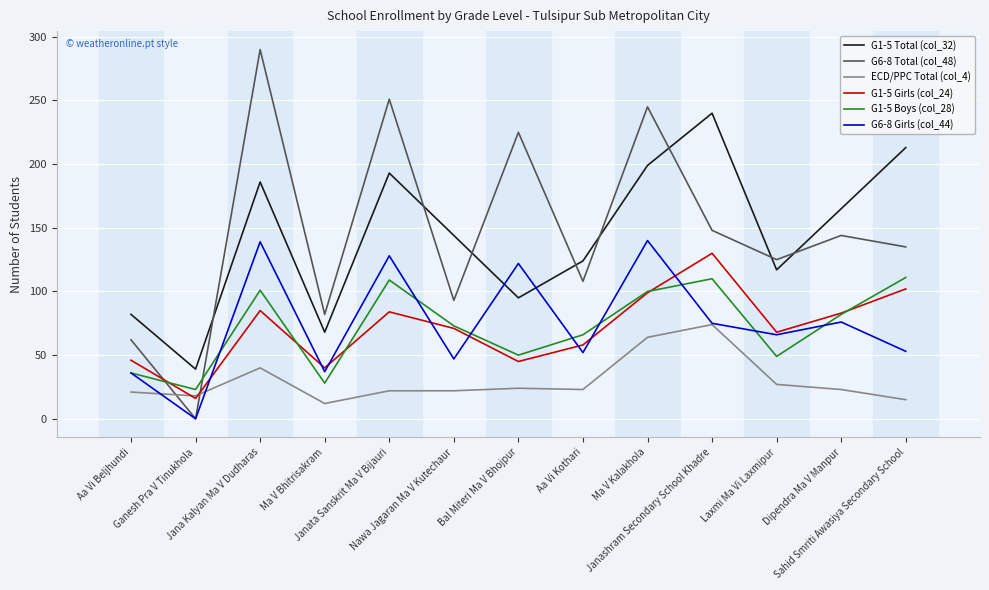

In G1-5 Total (col_32), how many points are lower than both neighbors (excluding endpoints)?

4